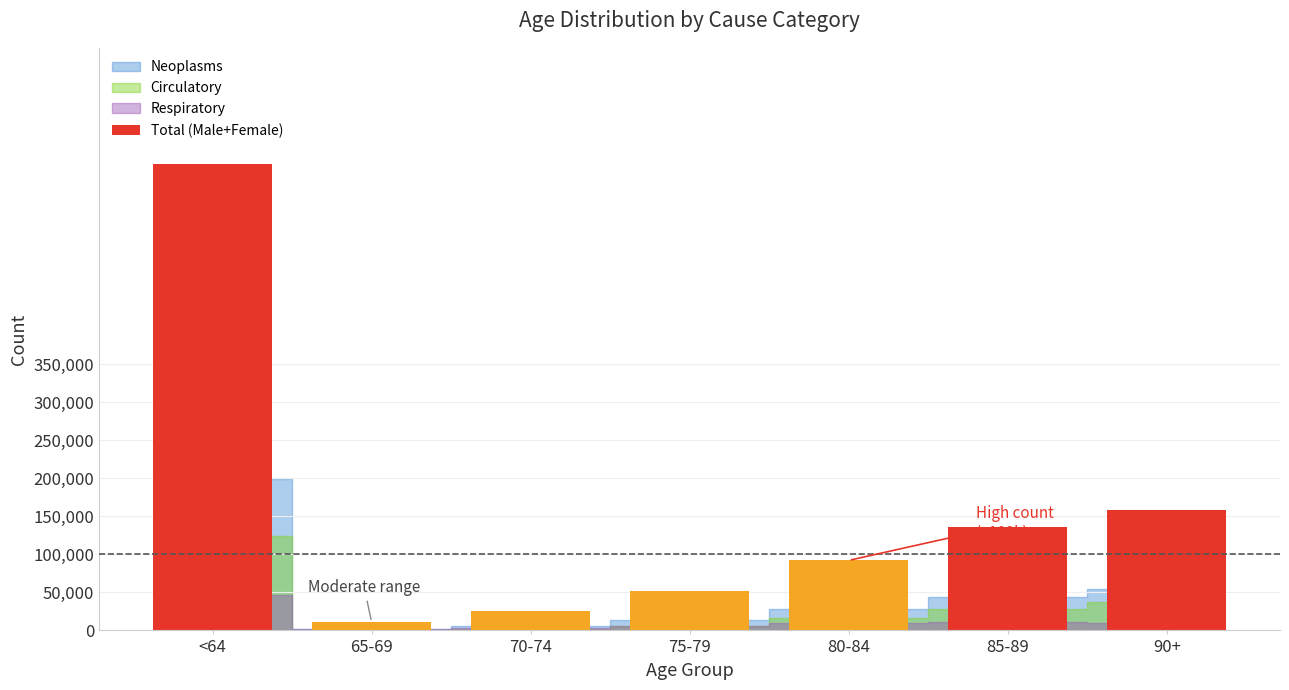

What is the maximum value shown in the chart?

612185